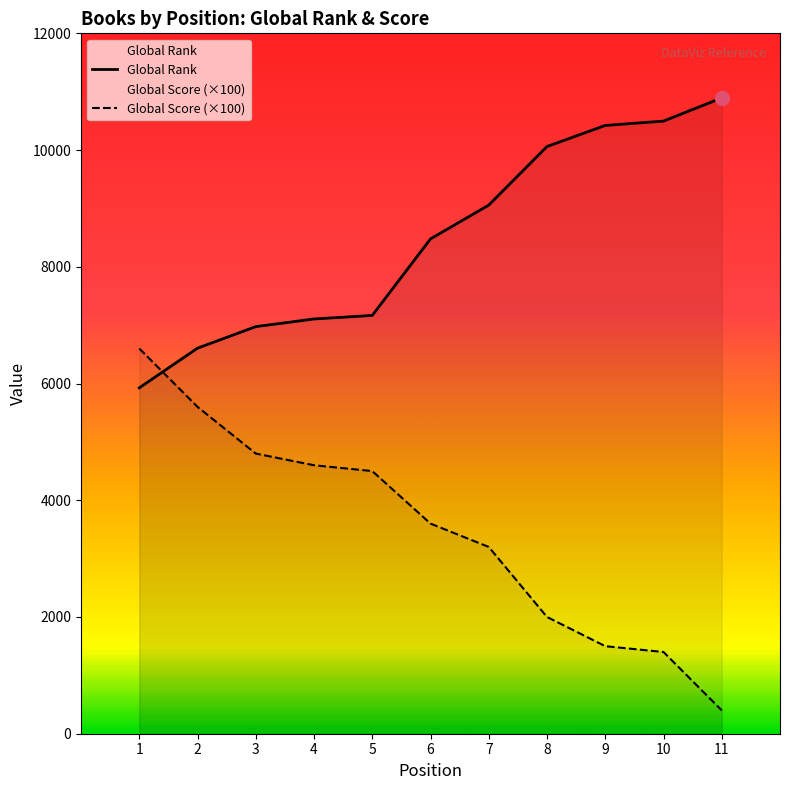

True or false: Global Rank has a value of 10061 at 8.

True